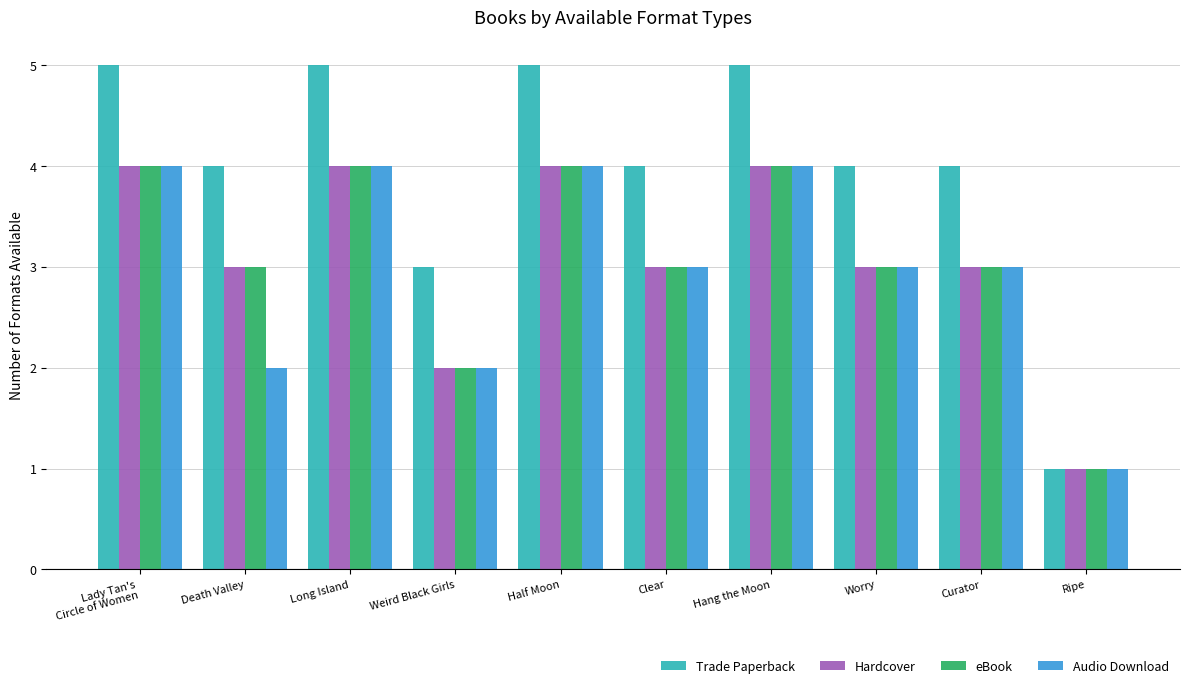

Which series changed the most between Lady Tan's
Circle of Women and Ripe?

Trade Paperback